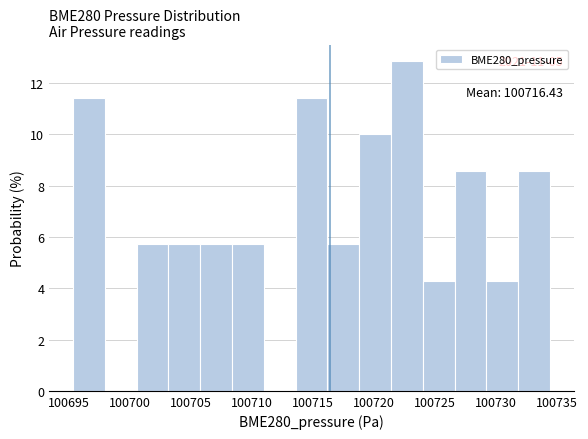

Which range on the x-axis has the tallest bar?

100721.5 to 100724.0